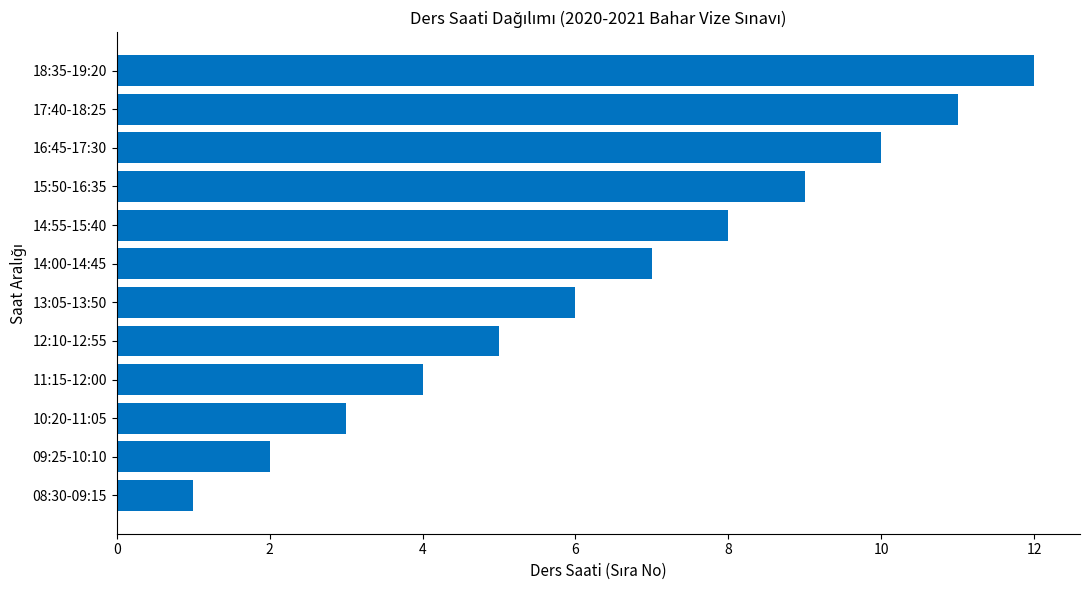

What is the sum of all values?

78